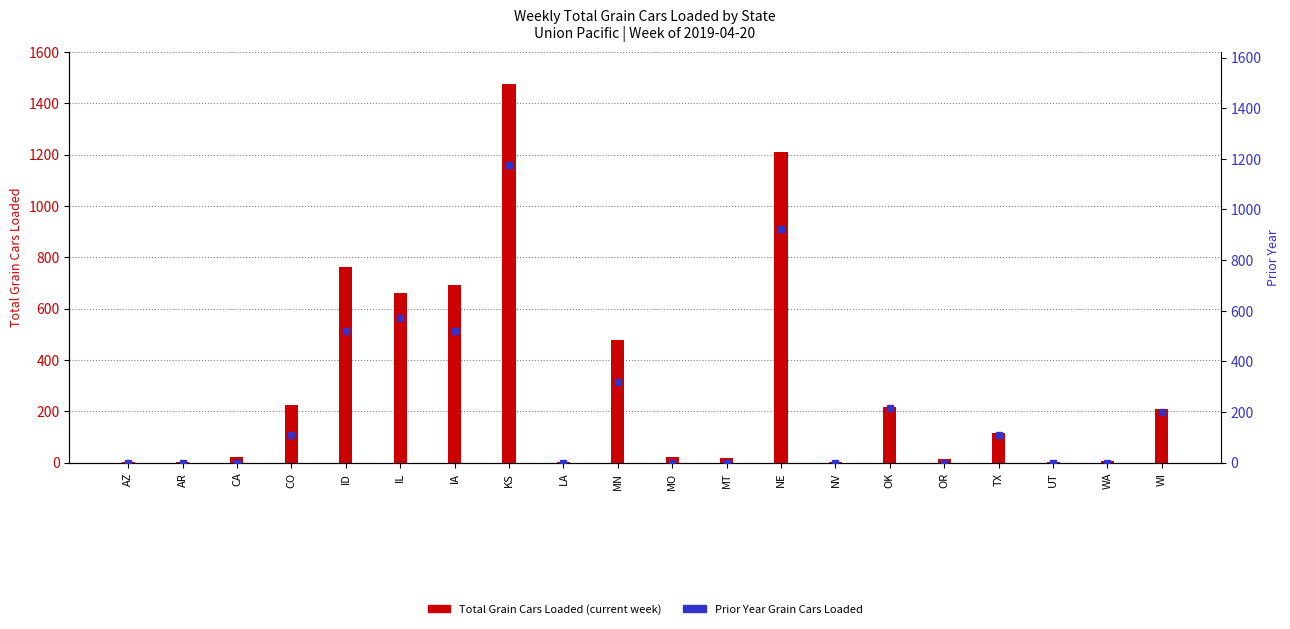

Reading left to right, transcribe all the data shown in this chart.

Total Grain Cars Loaded (current): 2	4	22	224	762	662	692	1475	1	478	20	17	1209	2	218	15	115	2	7	210
Prior Year Grain Cars Loaded: 0	0	0	110	521	570	519	1174	0	319	0	0	922	0	215	0	107	0	0	199